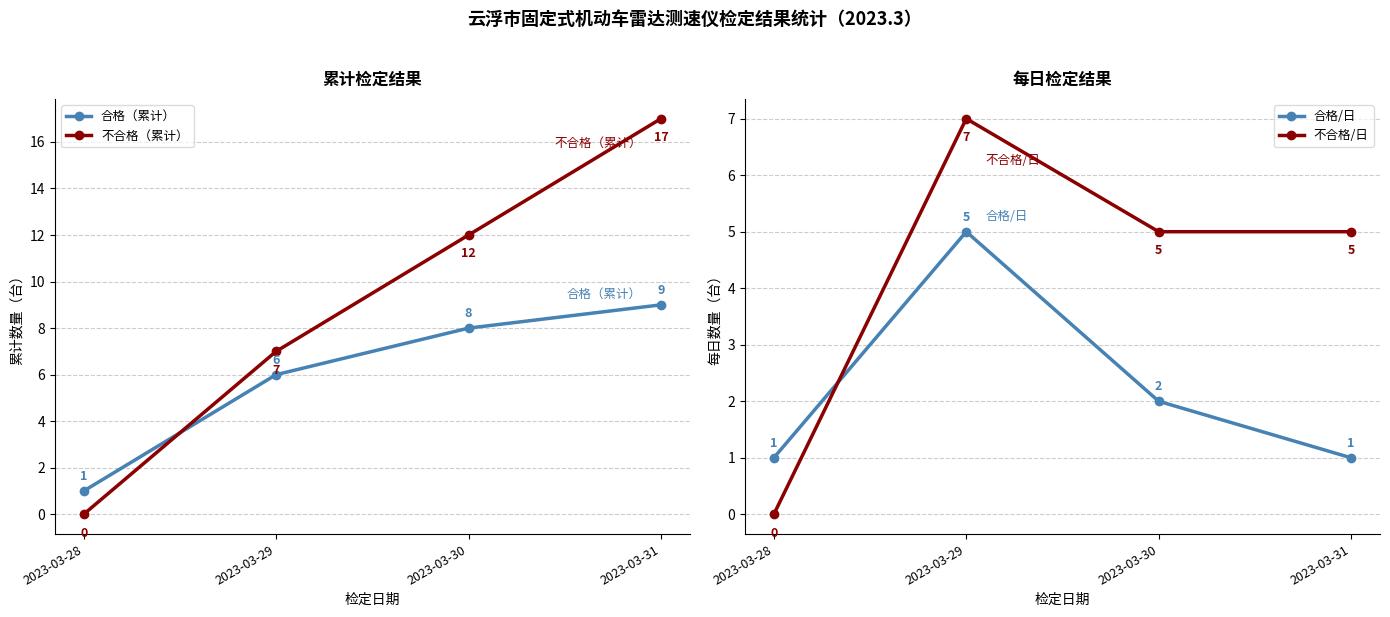

Where does the 不合格（累计） series first go above 12?

2023-03-31